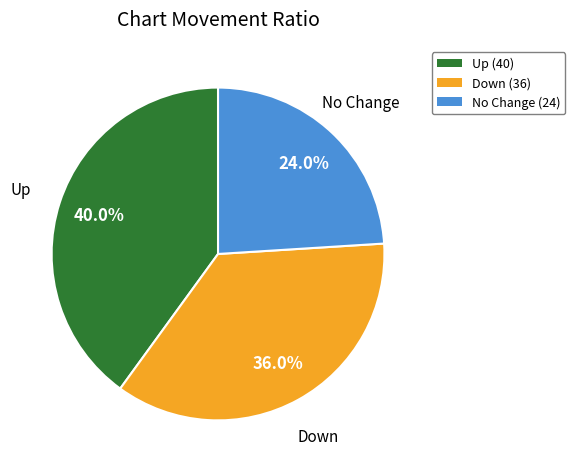

Does any single category account for the majority?

No